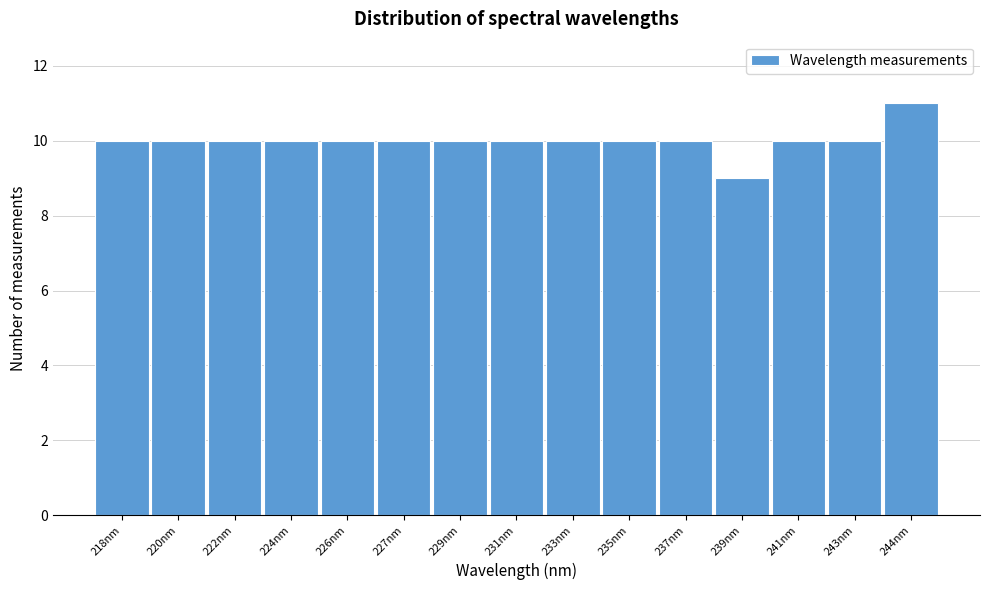

Reading left to right, list all the values displayed in this chart.

218nm=10	220nm=10	222nm=10	224nm=10	226nm=10	227nm=10	229nm=10	231nm=10	233nm=10	235nm=10	237nm=10	239nm=9	241nm=10	243nm=10	244nm=11